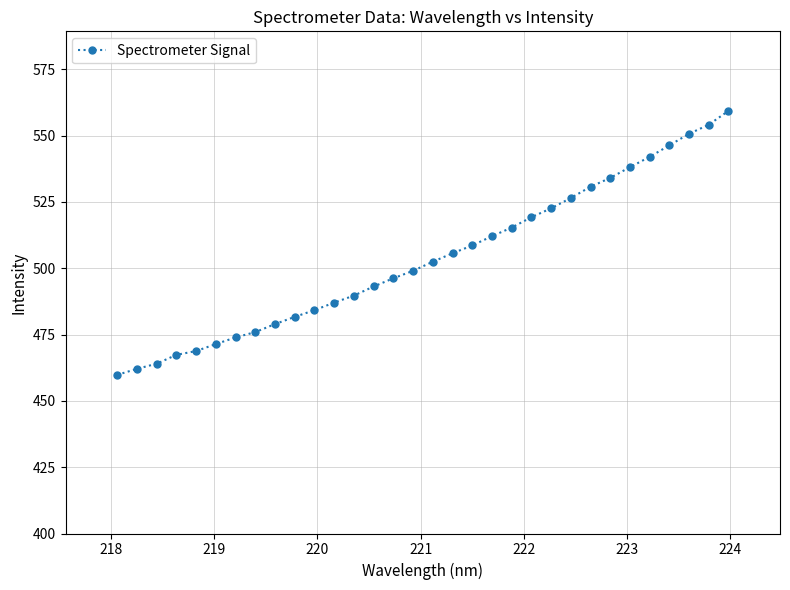

What is the value of the 3rd point from the left?

464.0